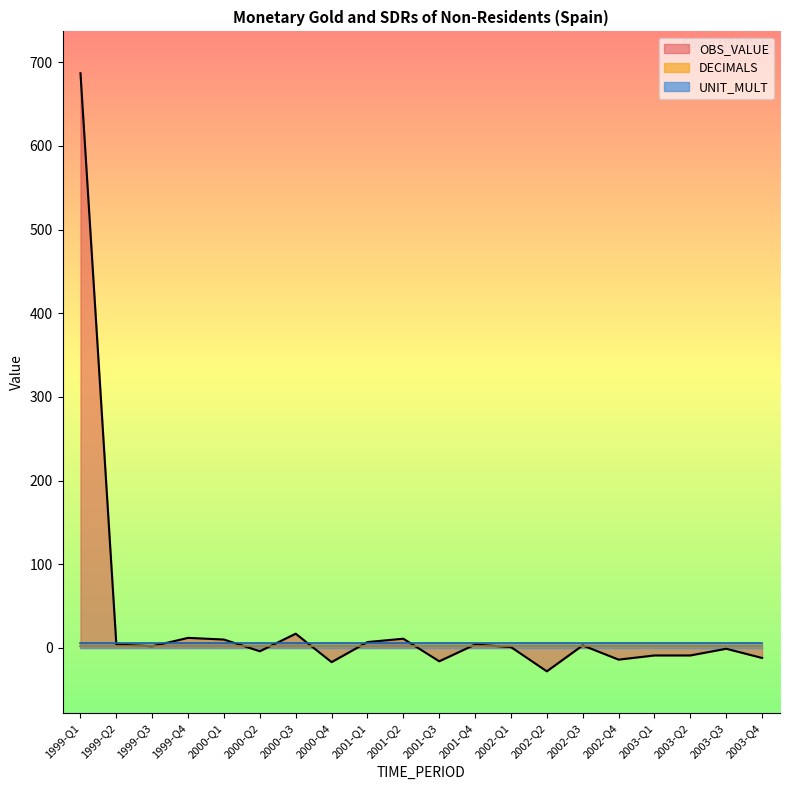

Which series has the largest total across all categories?

OBS_VALUE